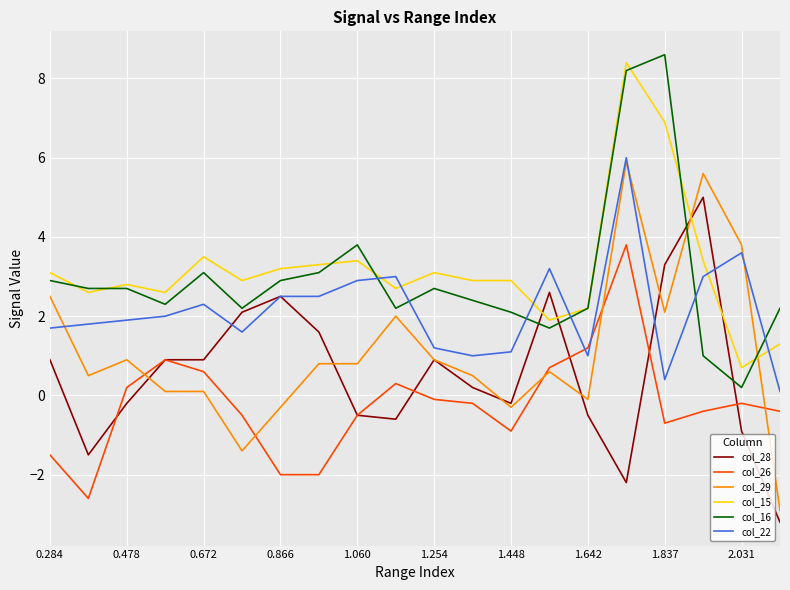

Which series has the largest range (max minus min)?

col_29